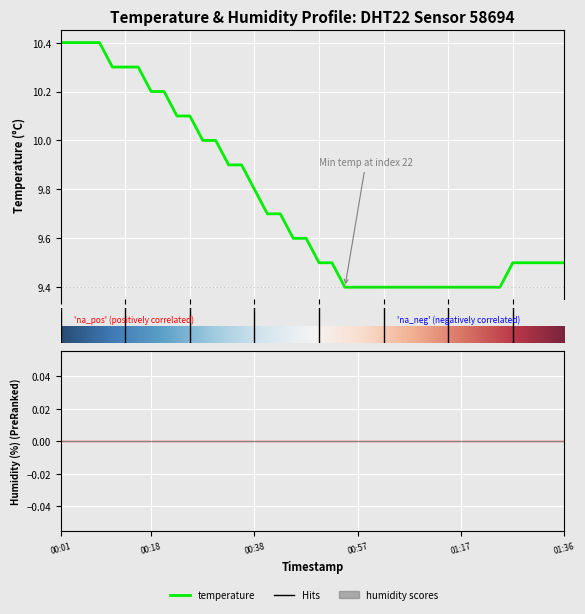

What is the minimum value shown in the chart?

9.4